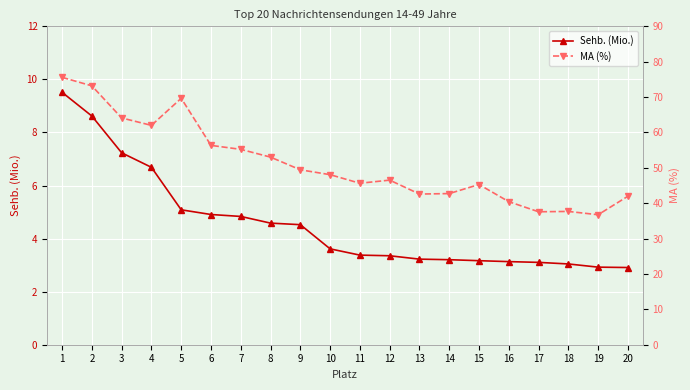

What is the difference between the maximum and minimum values in the MA (%) series?

38.8